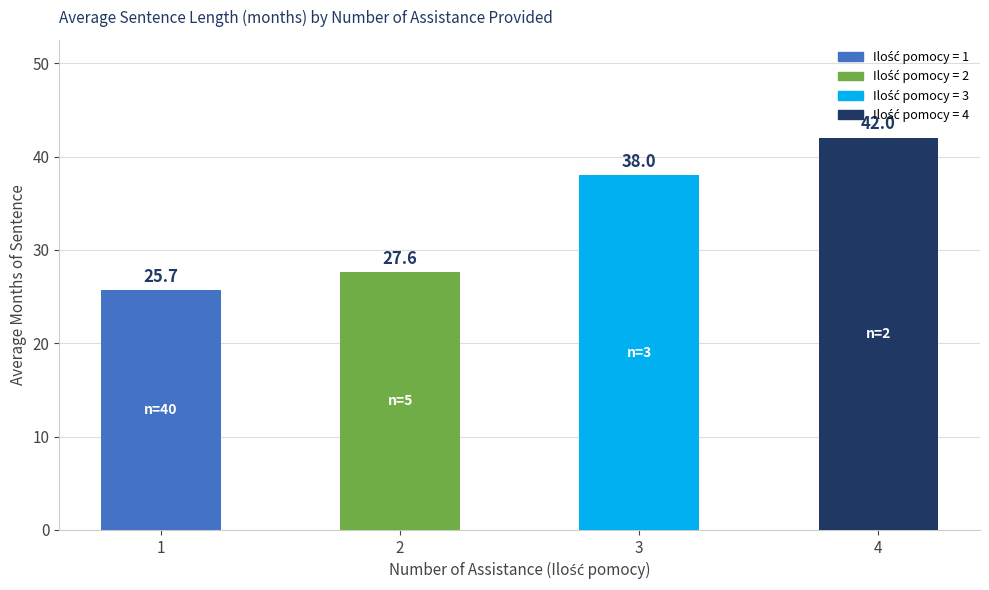

What is the minimum value shown in the chart?

25.7